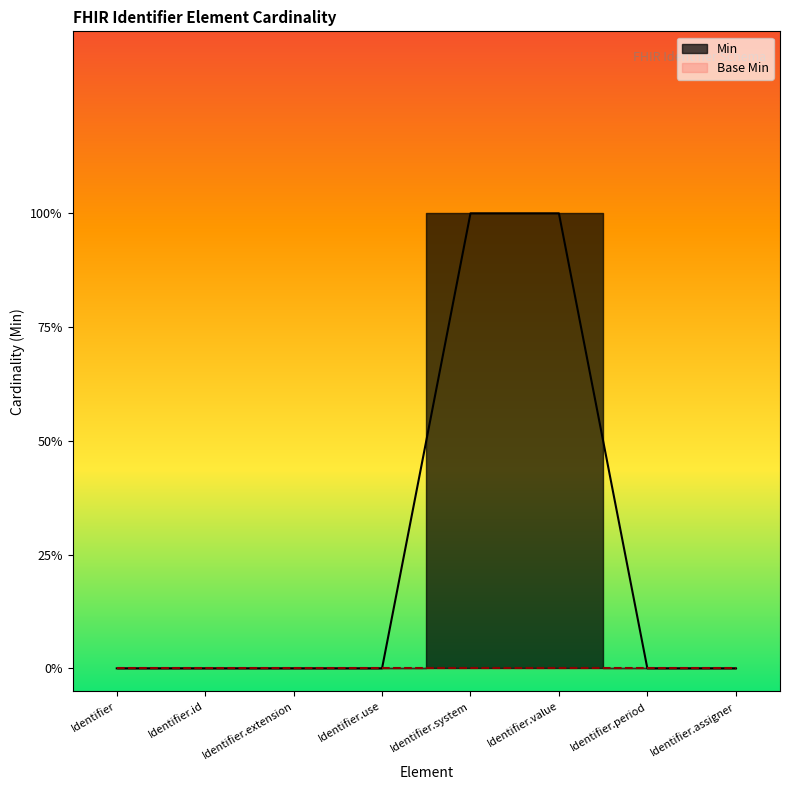

What is the label of the 1st point from the right?

Identifier.assigner